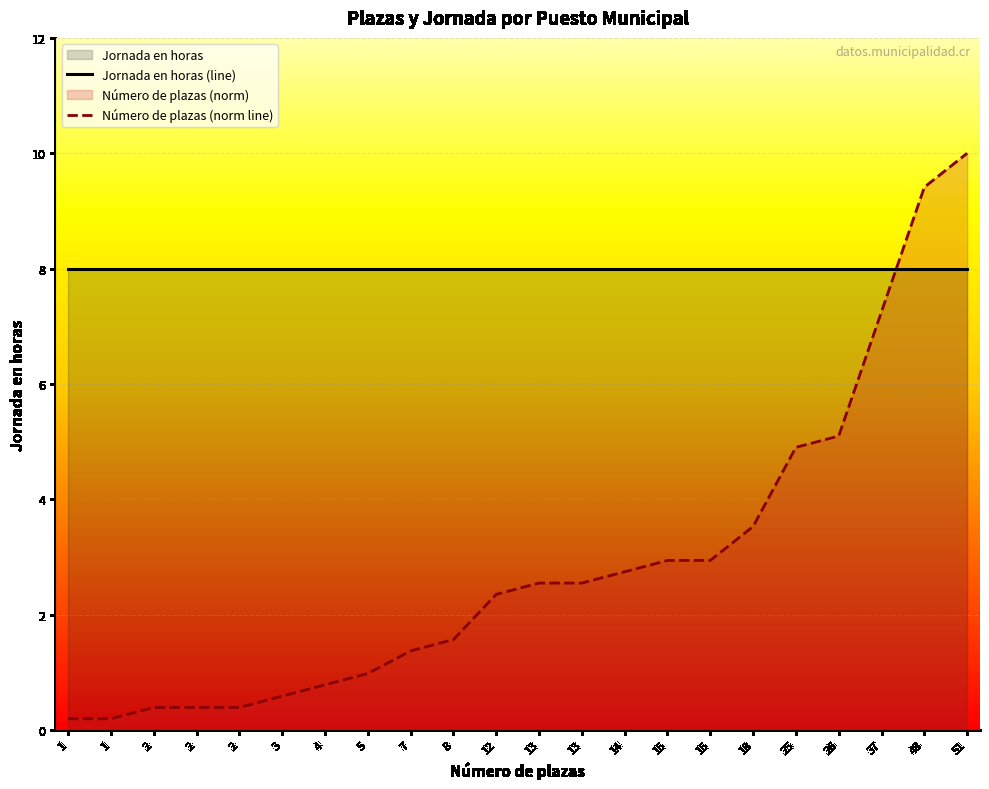

Does the chart display data point markers on the line(s)?

No